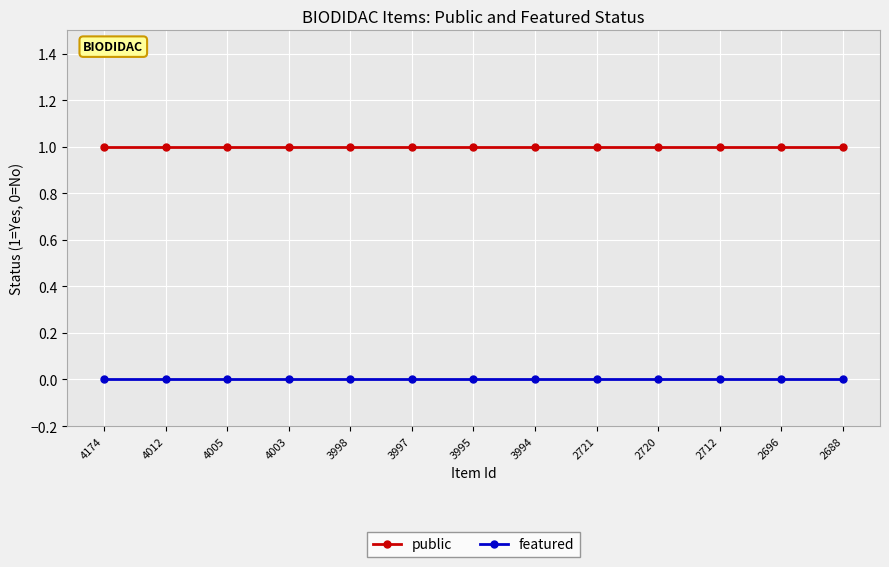

Is the value of public at 3997 greater than the value of featured at 2720?

Yes